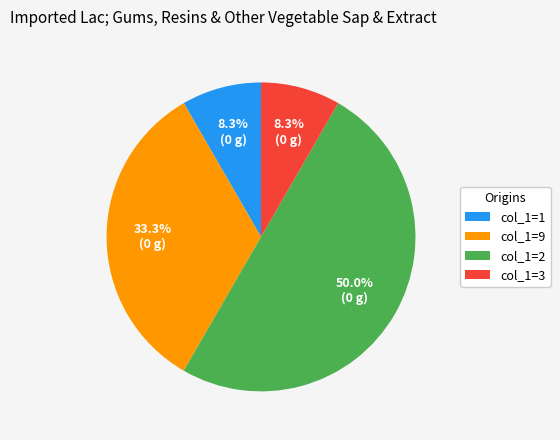

Which slice is the largest?

col_1=2